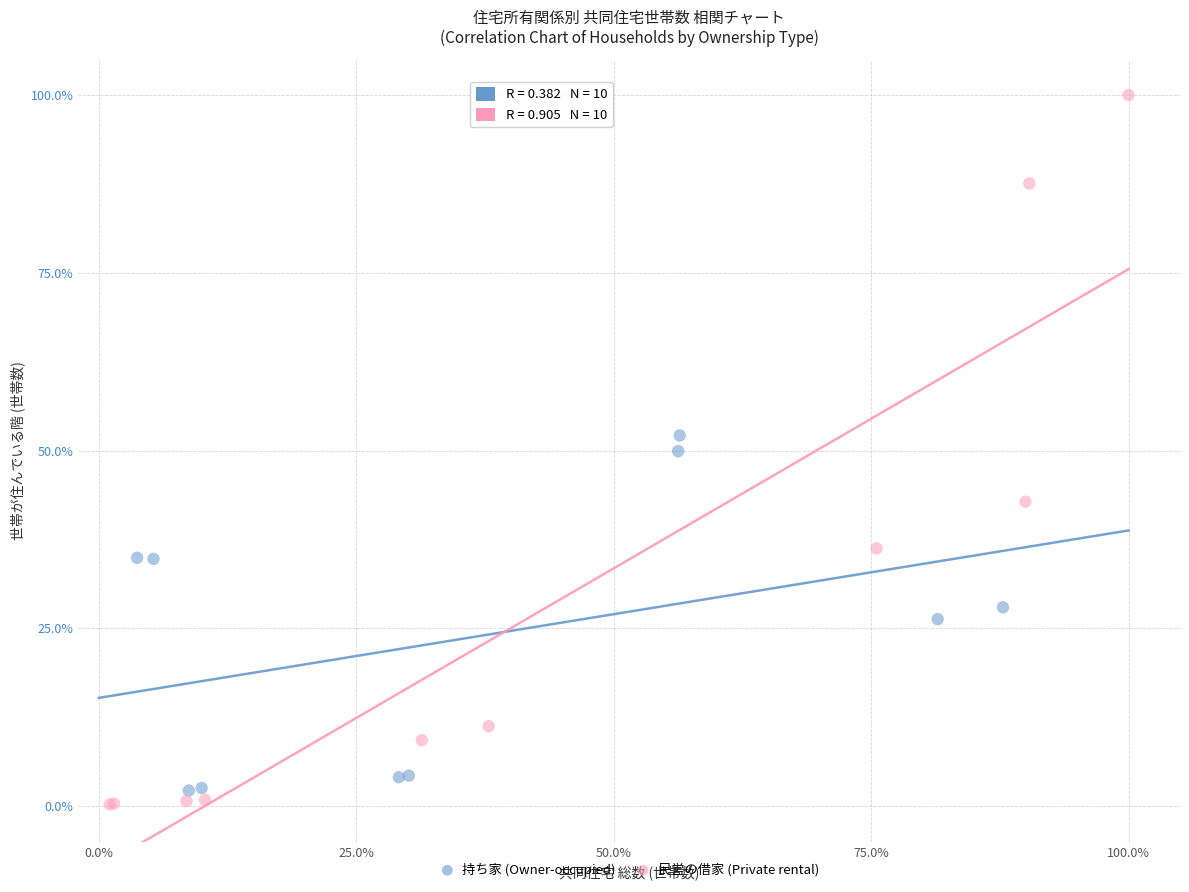

Which series contains the highest Y value?

民営の借家 (Private rental)